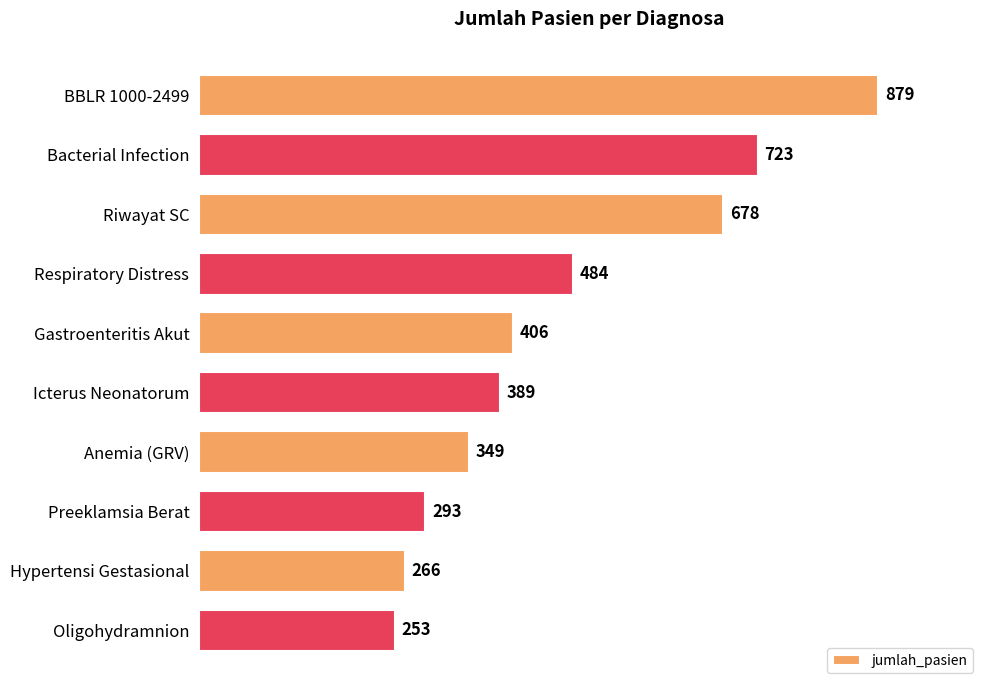

What is the smallest value displayed?

253